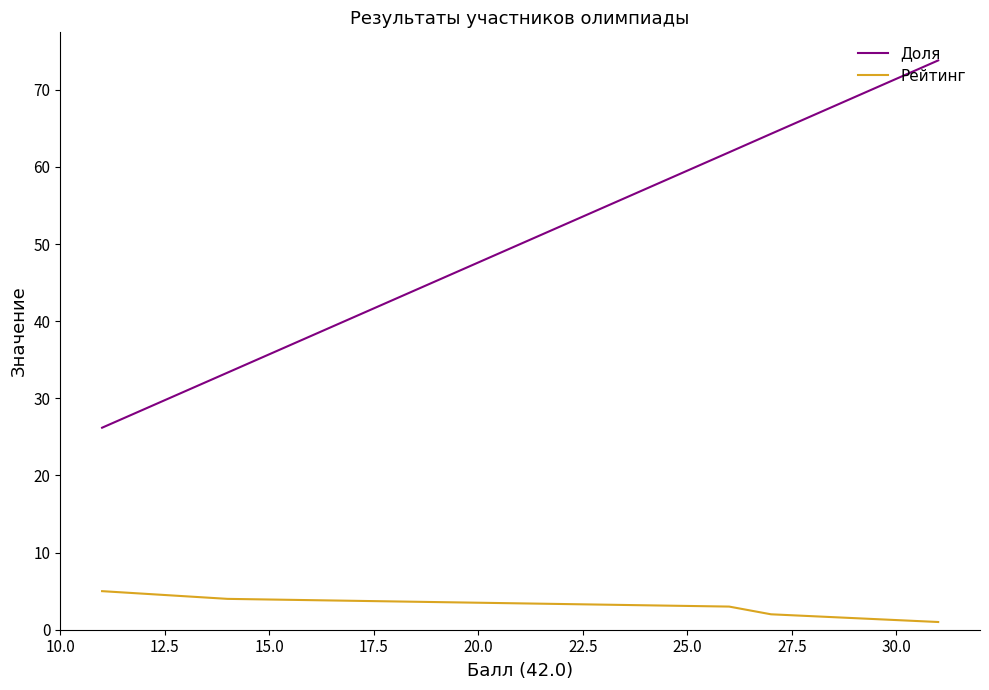

How many series are shown in this chart?

2